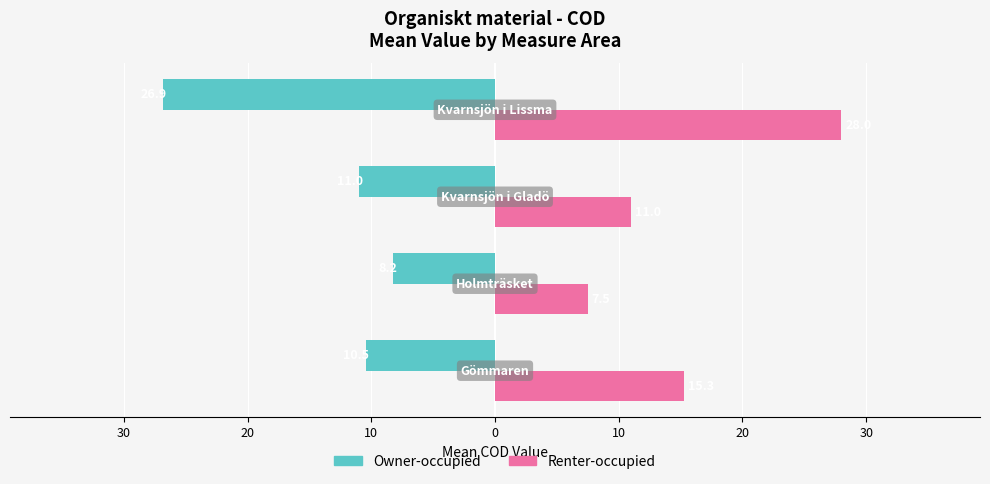

What are all the series names shown in the legend?

Owner-occupied, Renter-occupied